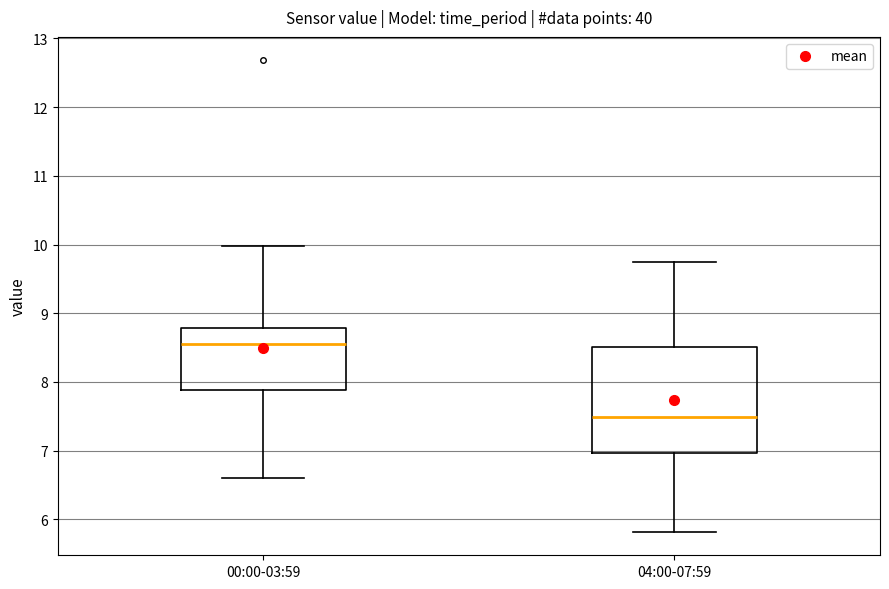

Where is the lower edge of the box for 04:00-07:59 on the y-axis? The values are not printed on the chart, so give them approximately, as read against the axis.

7.0